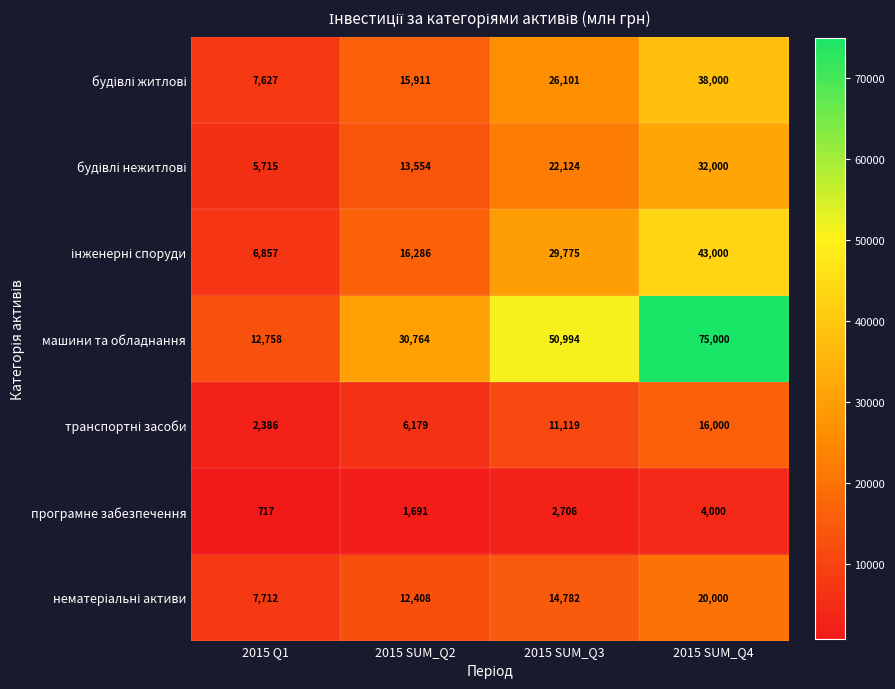

What is the difference between the second highest and second lowest values in the машини та обладнання series?

20230